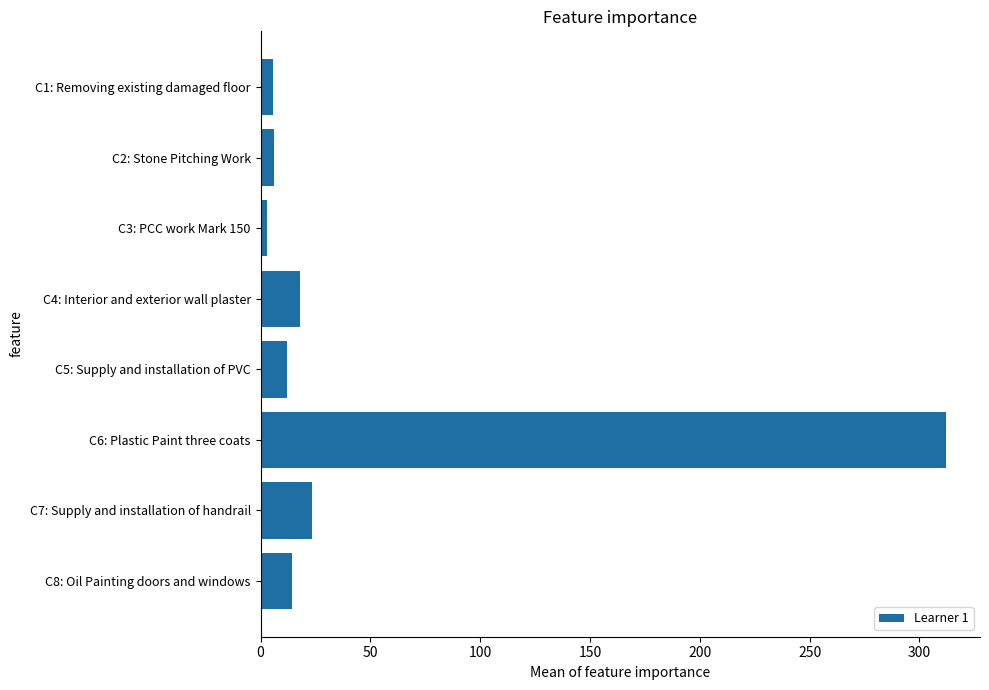

The value at C6: Plastic Paint three coats is 312.0. True or false?

True